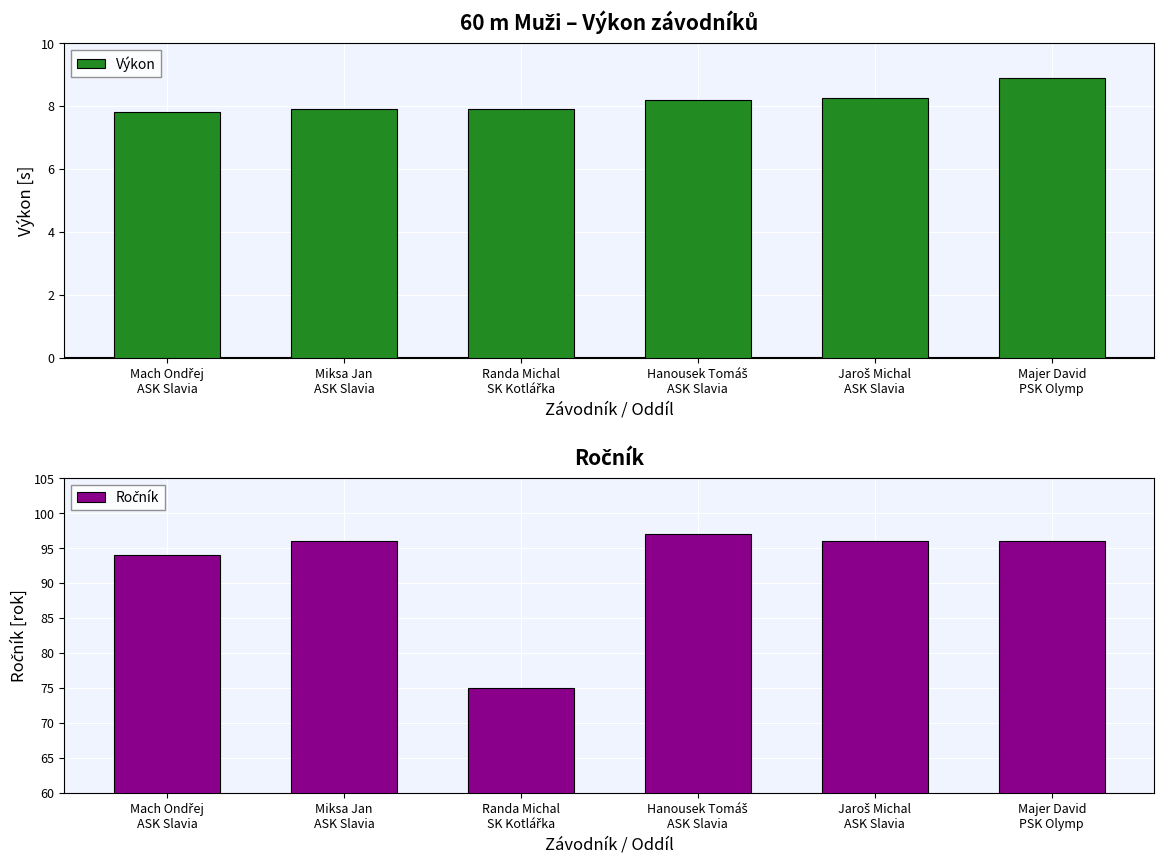

Which series has the largest range (max minus min)?

Ročník